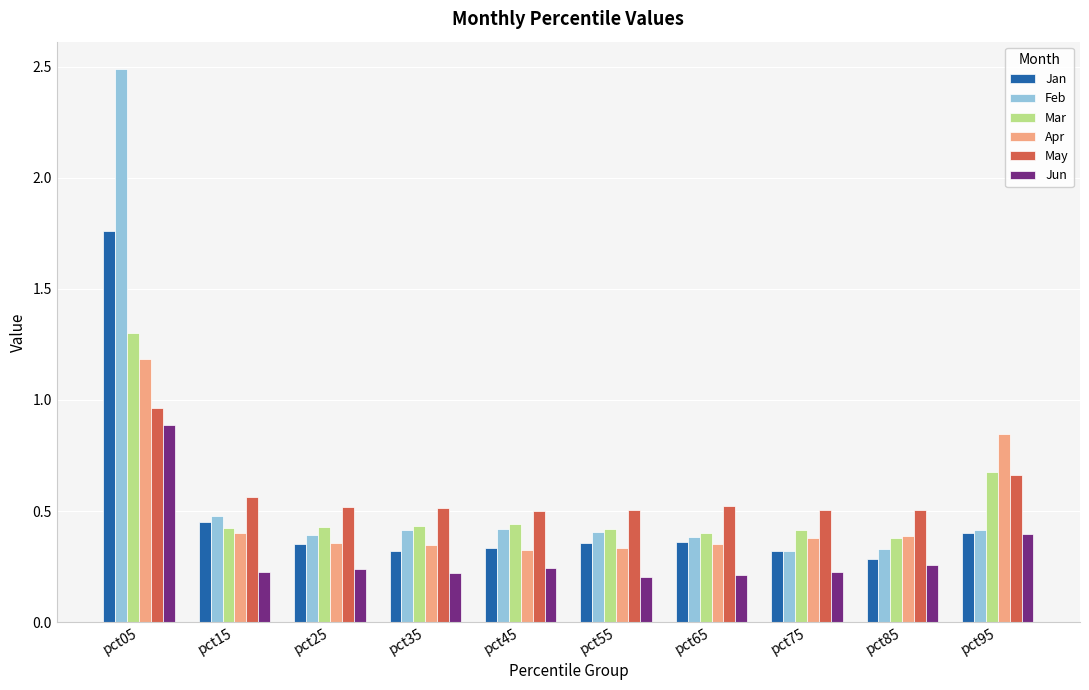

Is it true that Mar equals 0.4 at pct75?

True